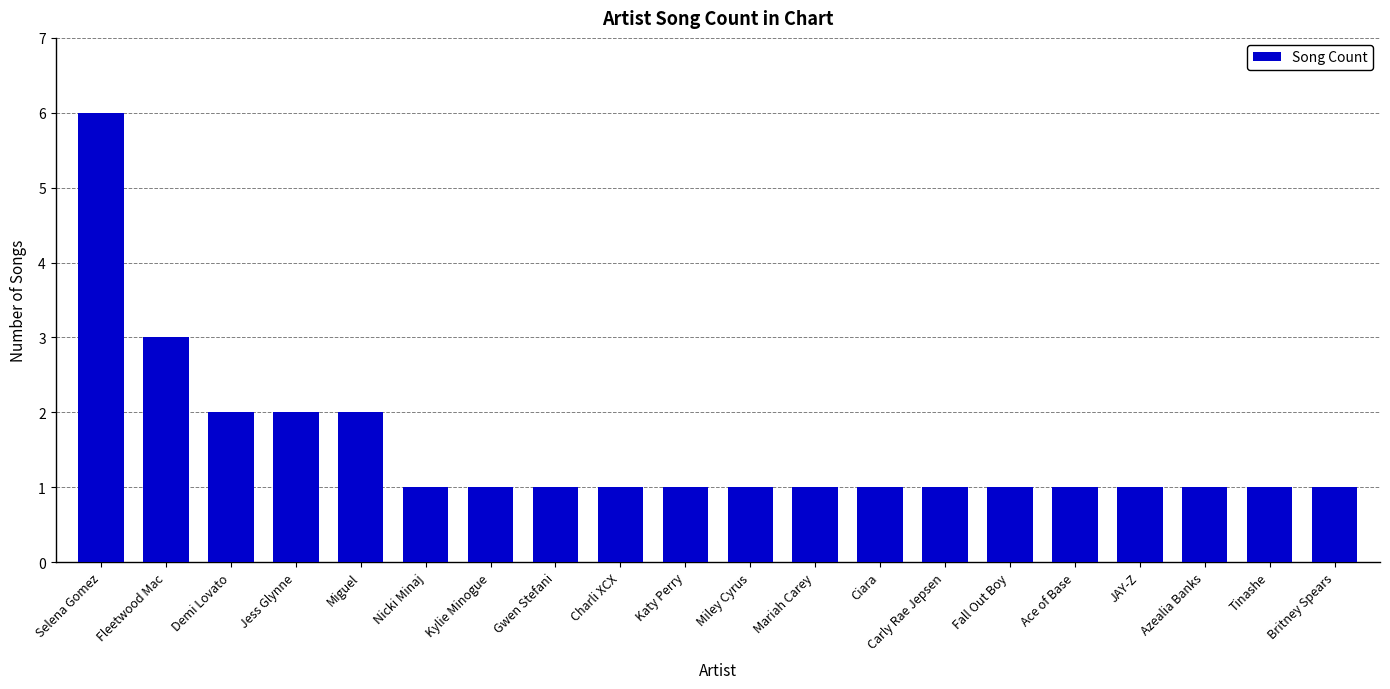

True or false: the data shows 2 at JAY-Z.

False